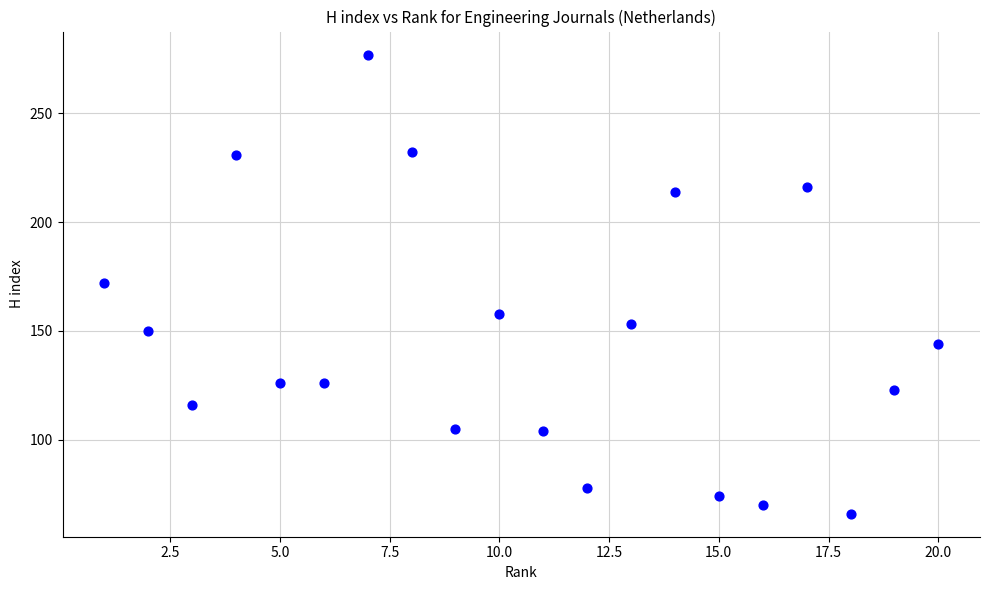

What is the range of X values (max minus min)?

19